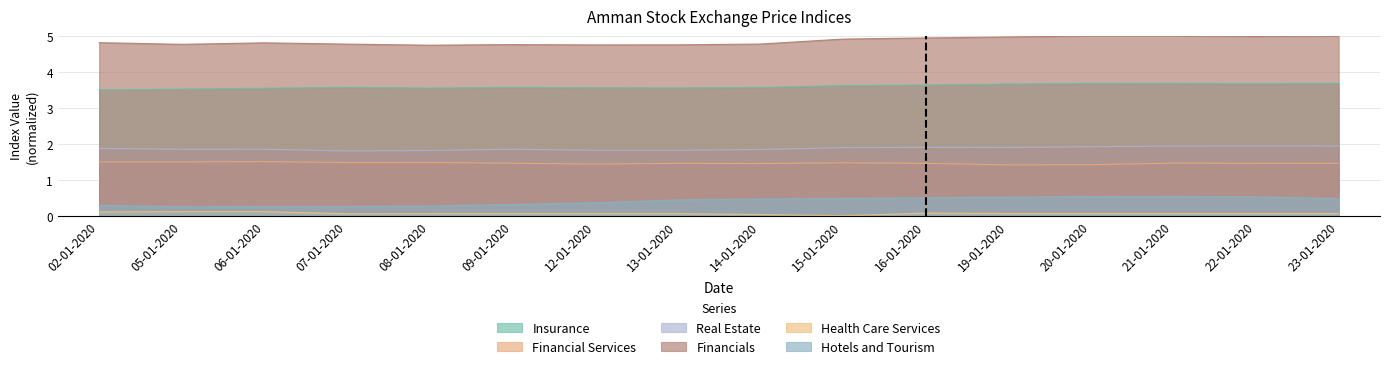

What is the difference between the Financial Services values at 07-01-2020 and 19-01-2020?

0.1